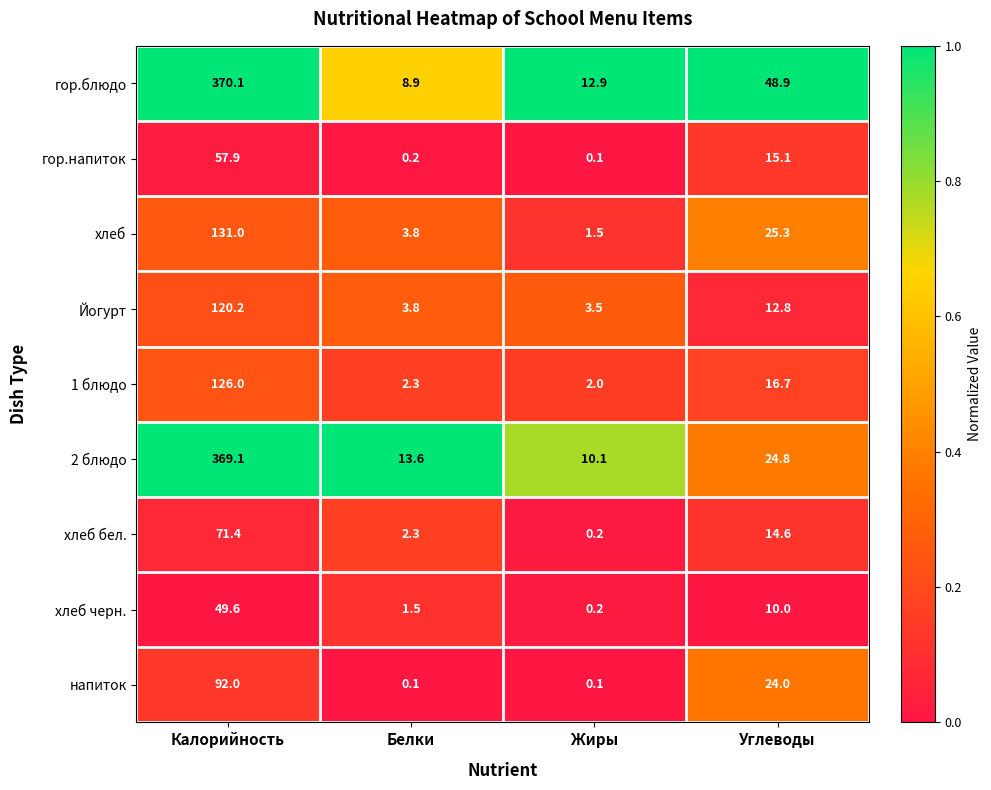

Between Калорийность and Жиры, which series saw the biggest shift?

2 блюдо